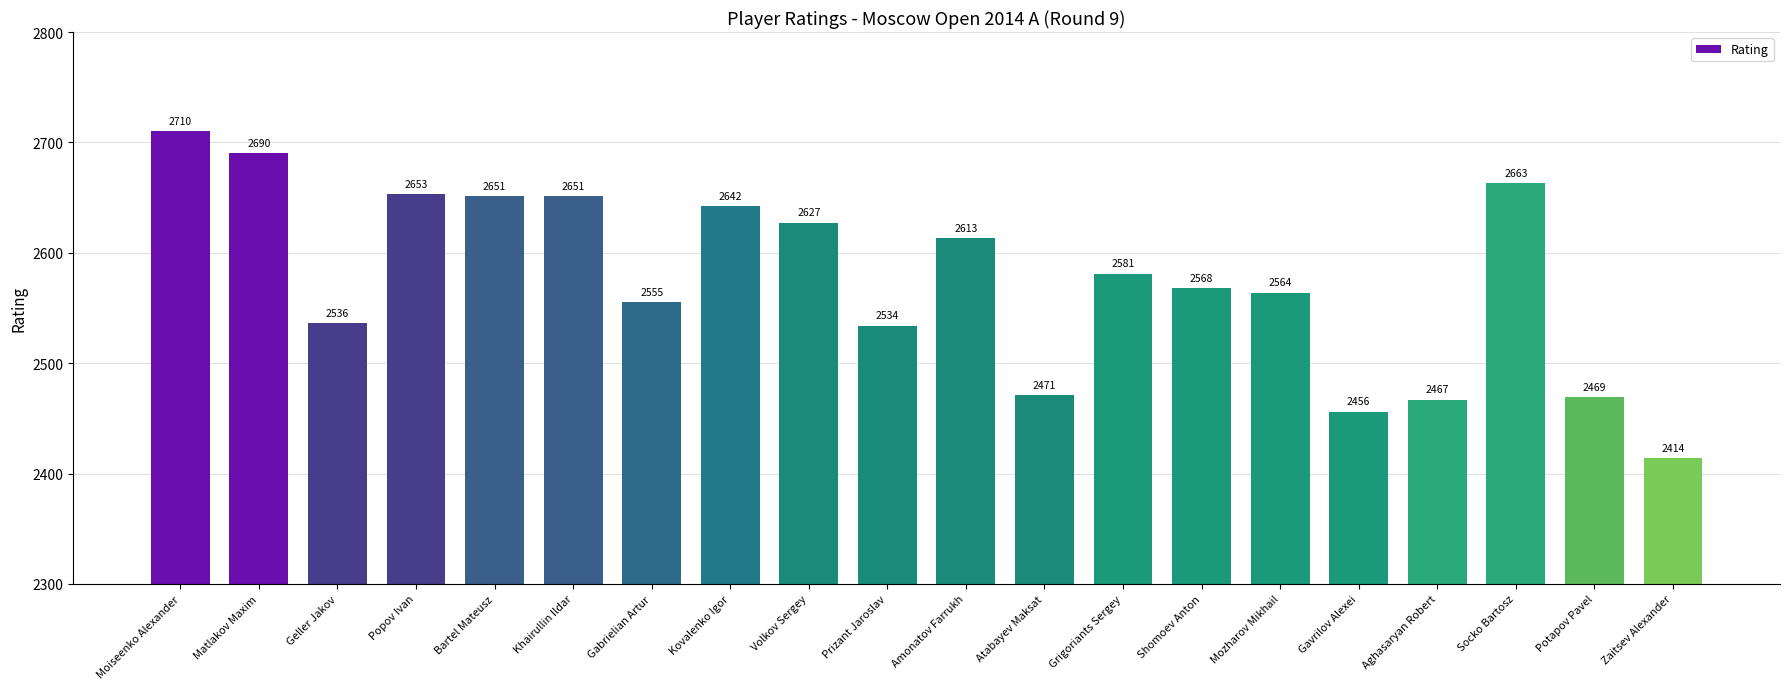

What is the ratio of the value at Moiseenko Alexander to the value at Gabrielian Artur?

1.1